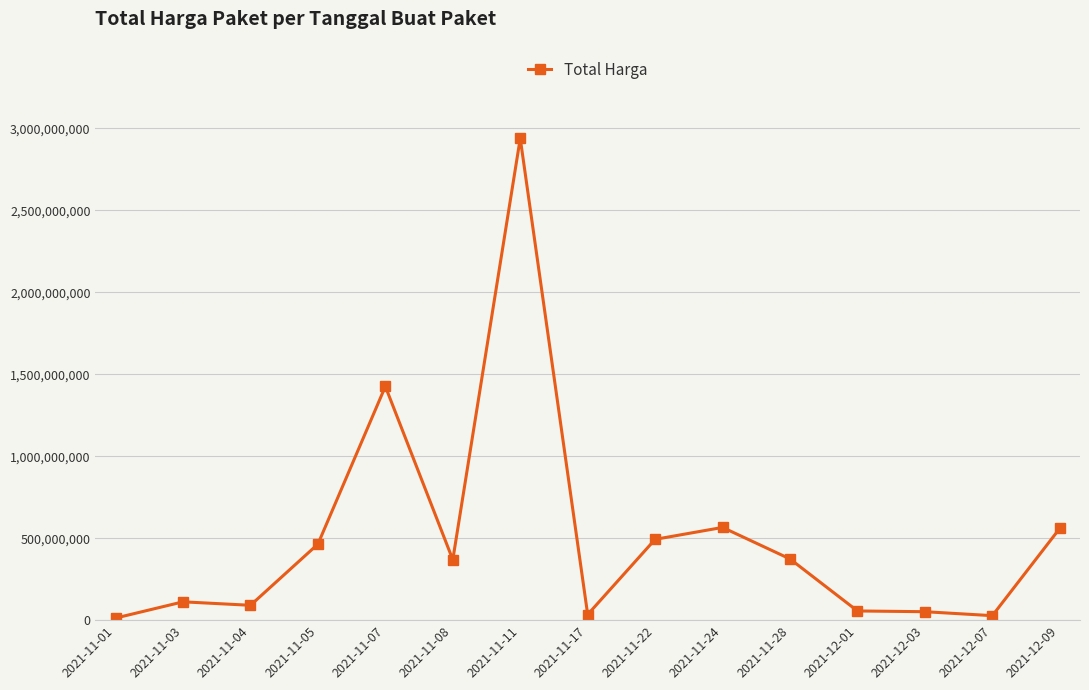

At which label is the value closest to 1475875370?

2021-11-07